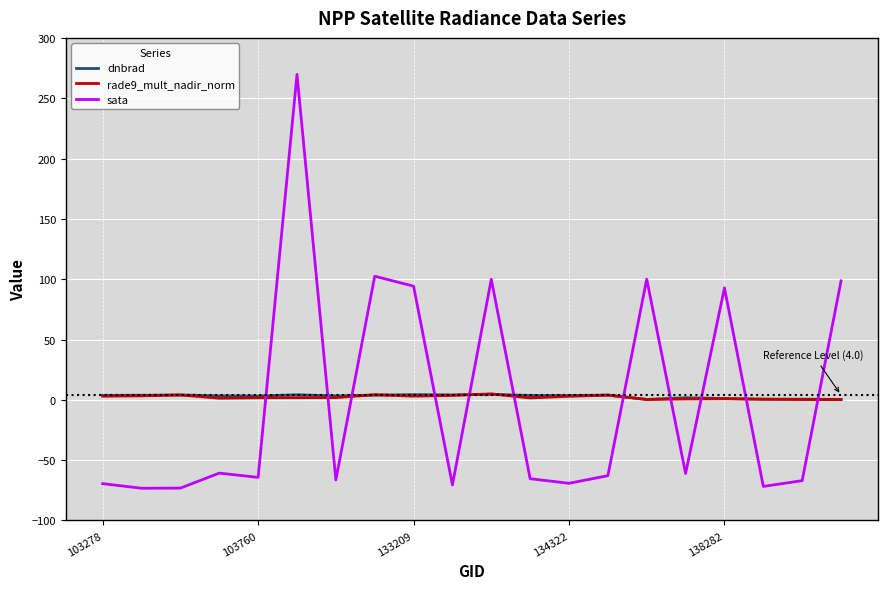

What is the highest value of the rade9_mult_nadir_norm series?

4.9